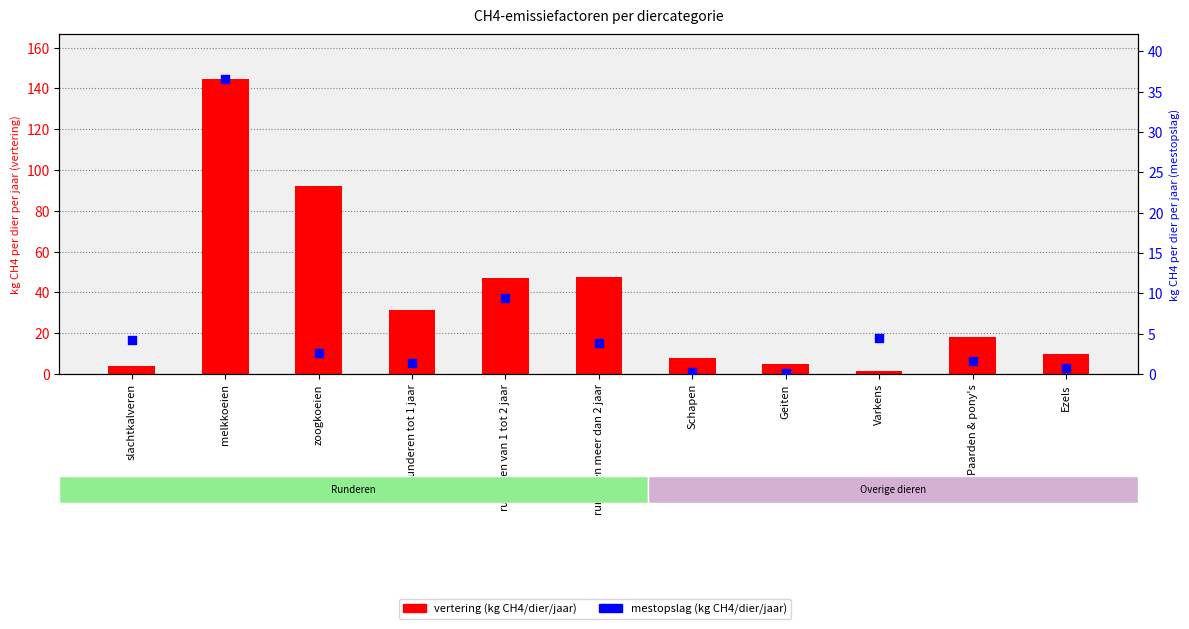

Which series contains the highest Y value?

vertering (kg CH4/dier/jaar)